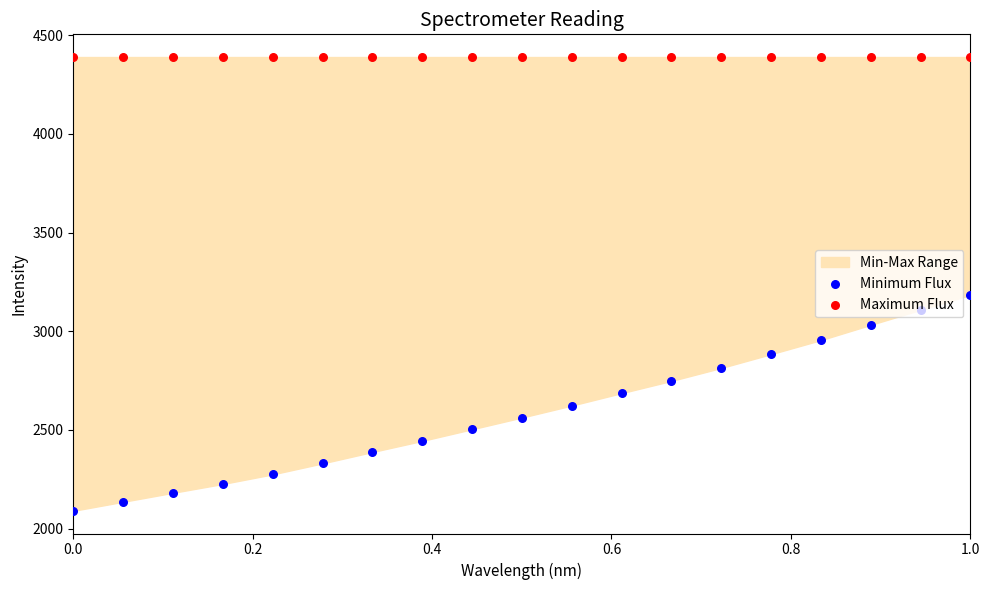

At how many categories does at least one series exceed 3590?

19